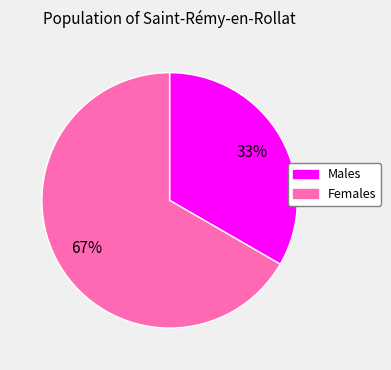

Does any single category account for the majority?

Yes